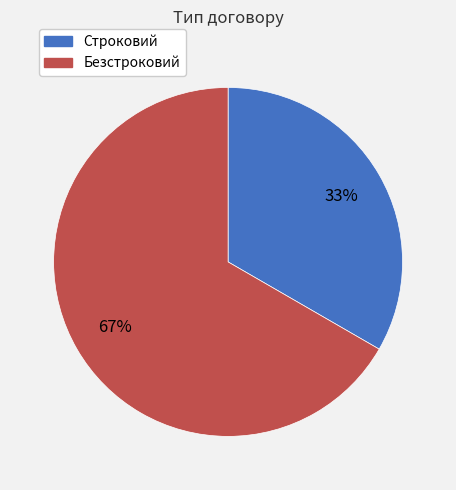

Which has a higher value, Безстроковий or Строковий?

Безстроковий